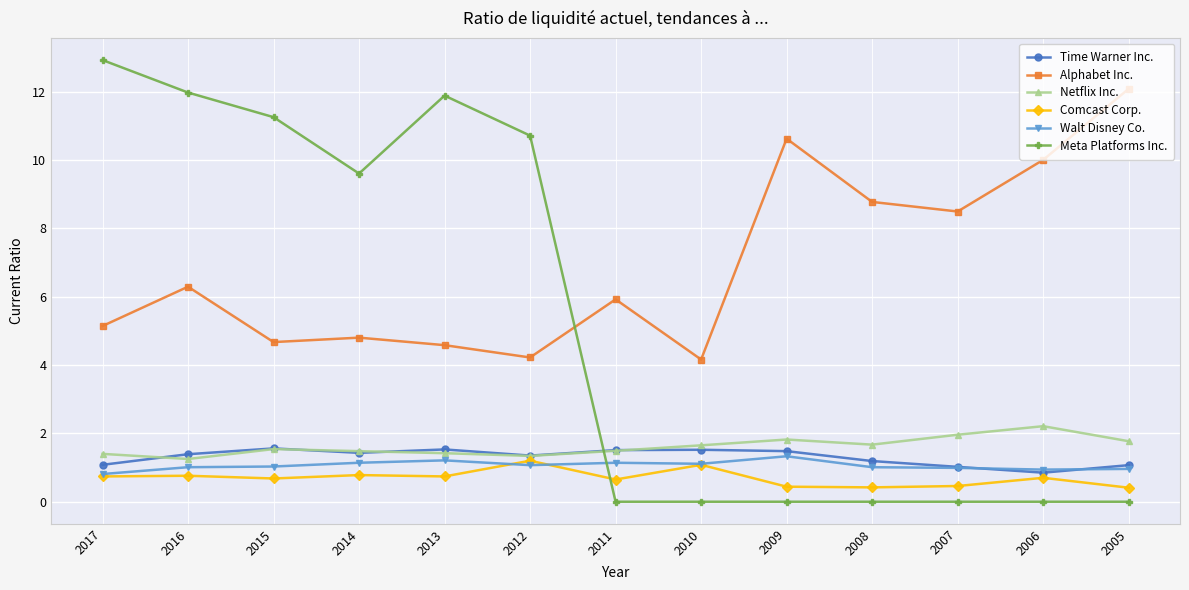

True or false: Comcast Corp. and Time Warner Inc. intersect in this chart.

False